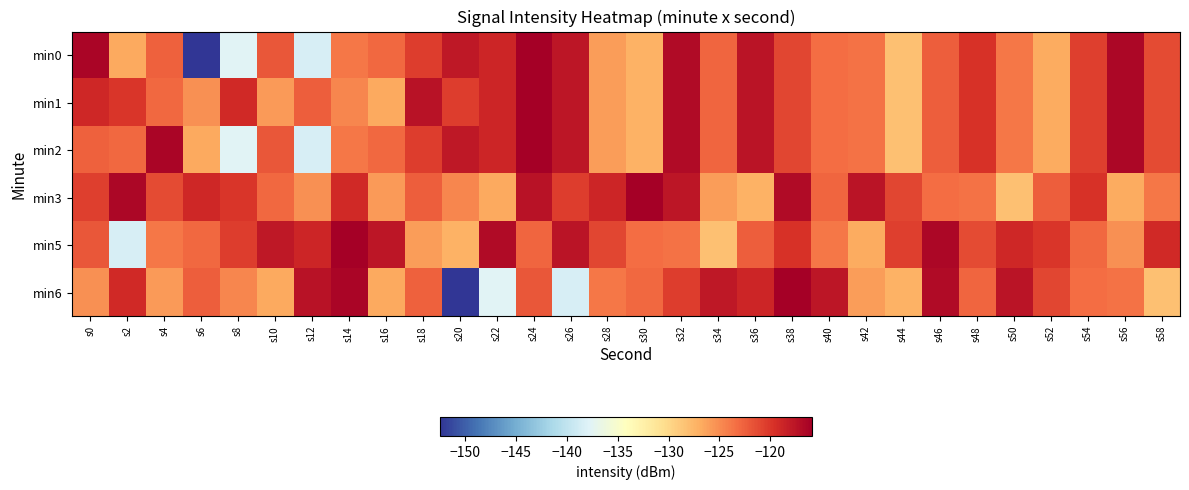

Rank the series by their maximum value, from lowest to highest.

min0, min1, min2, min3, min5, min6